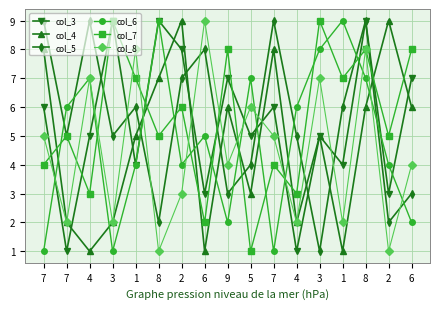

True or false: col_7 has a value of 3 at 9.

False